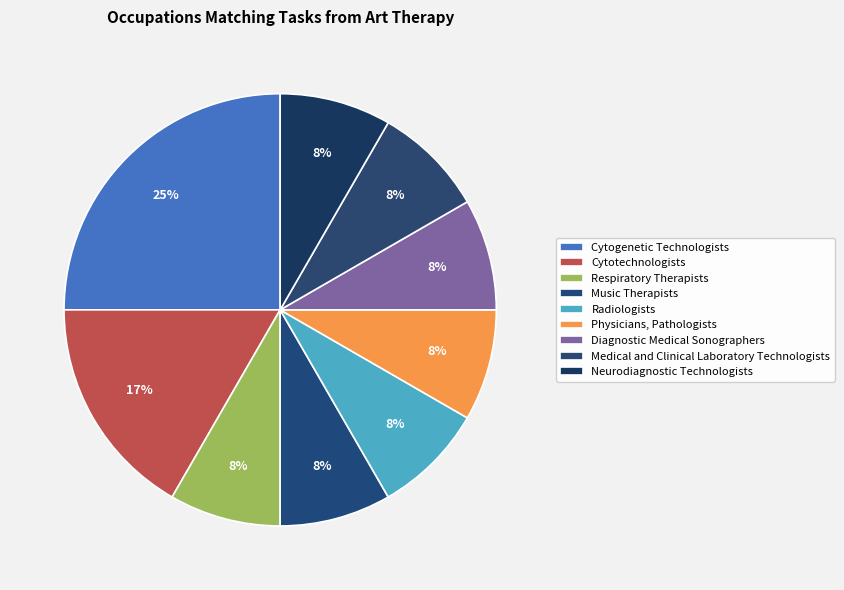

The Neurodiagnostic Technologists slice represents 8% of the pie. True or false?

True